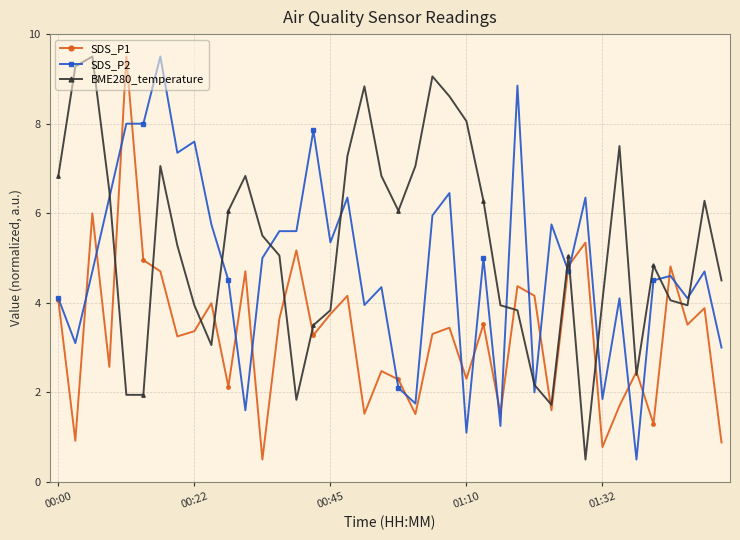

List the series in order of their overall mean, highest first.

BME280_temperature, SDS_P2, SDS_P1